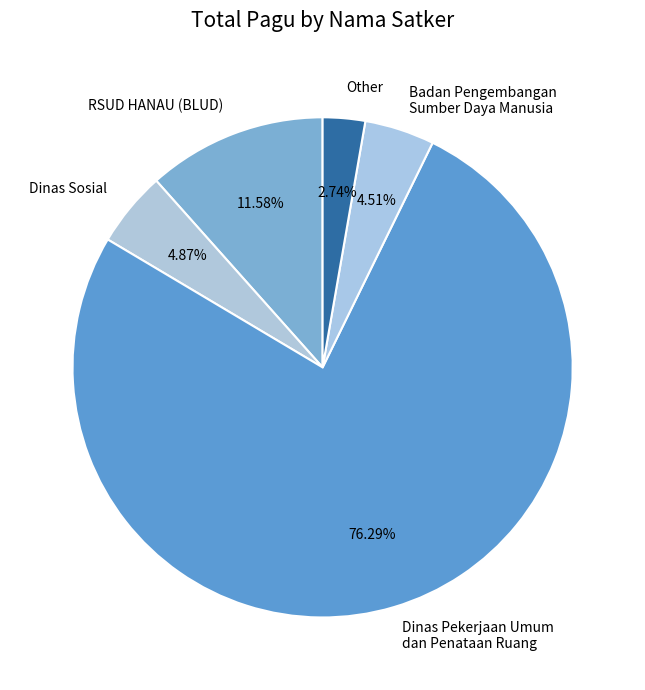

What is the total percentage of RSUD HANAU (BLUD) and Dinas Sosial?

16.5%